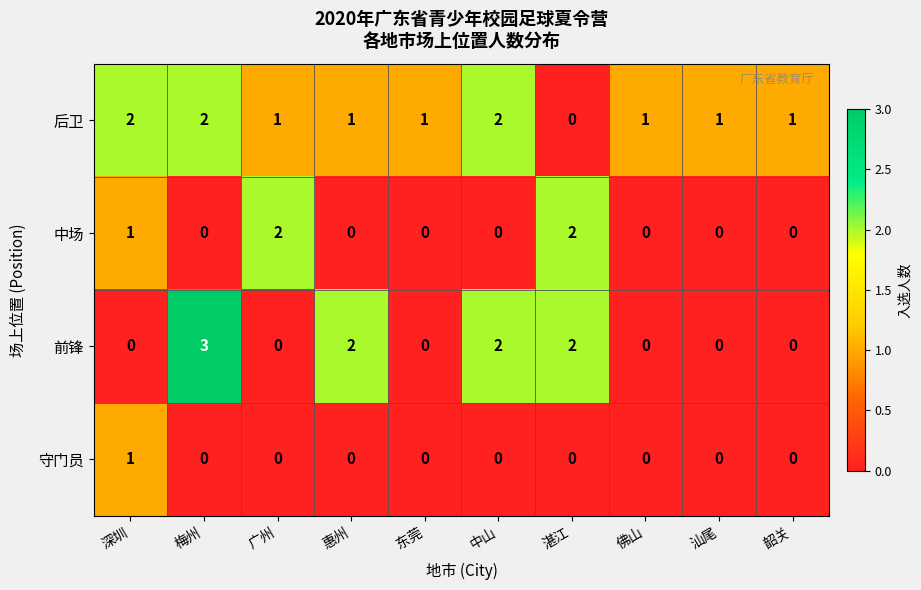

Count the number of categories in the chart.

10